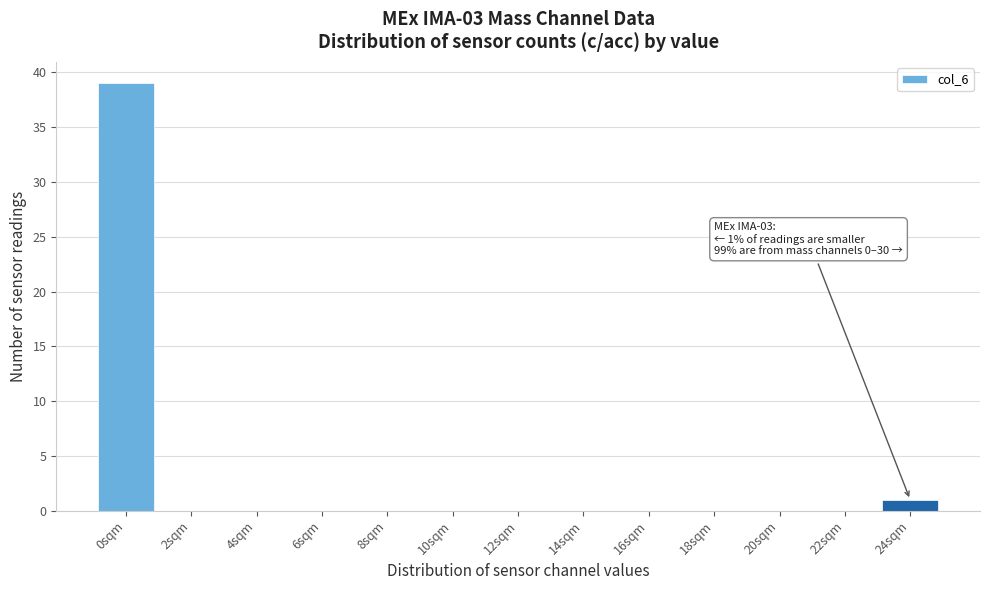

Reading left to right, what are all the values shown in this chart?

0sqm=39	2sqm=0	4sqm=0	6sqm=0	8sqm=0	10sqm=0	12sqm=0	14sqm=0	16sqm=0	18sqm=0	20sqm=0	22sqm=0	24sqm=1